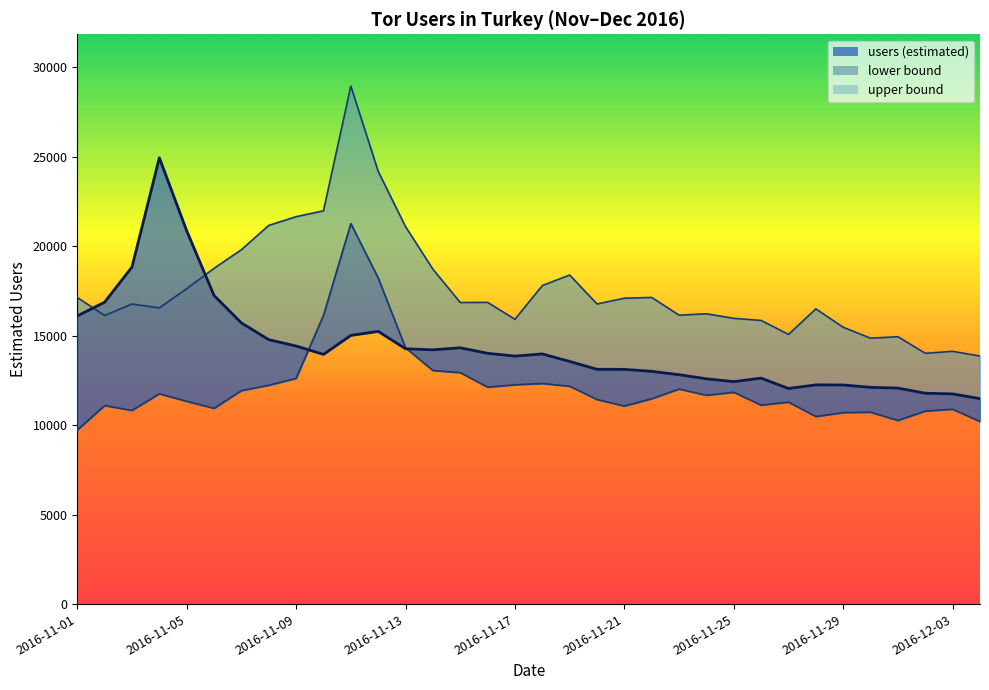

Is it true that lower equals 6851 at 2016-11-02?

False